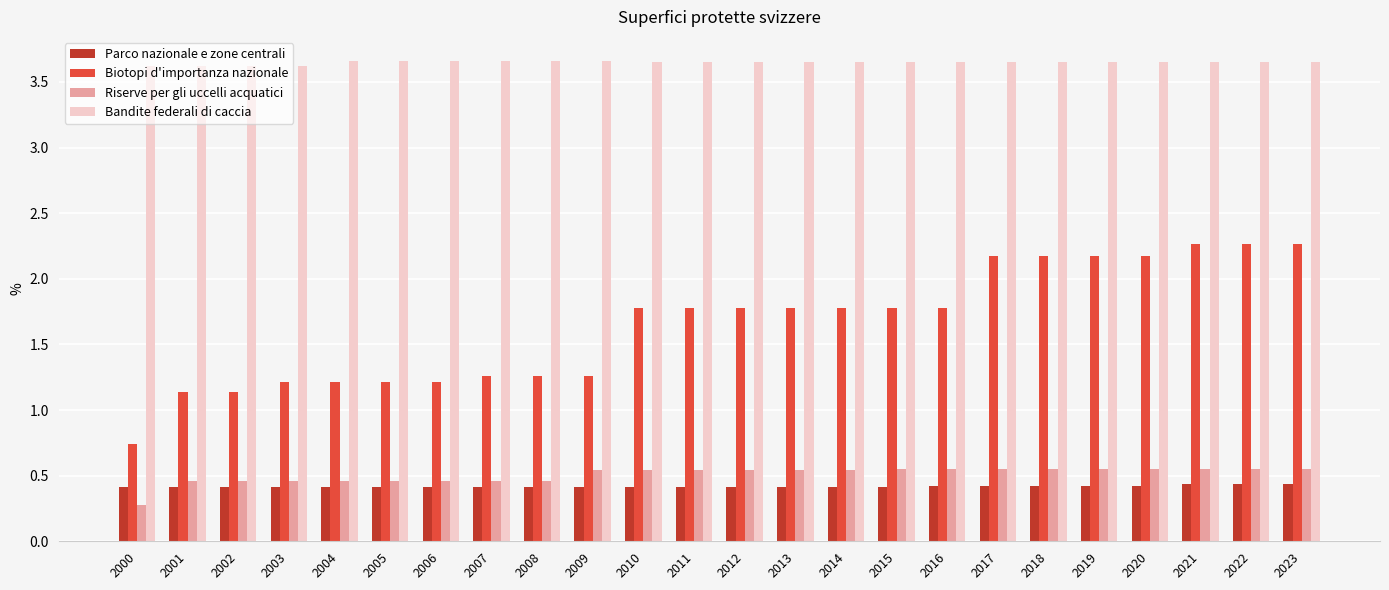

What is the difference between the highest and lowest values at 2002?

3.2